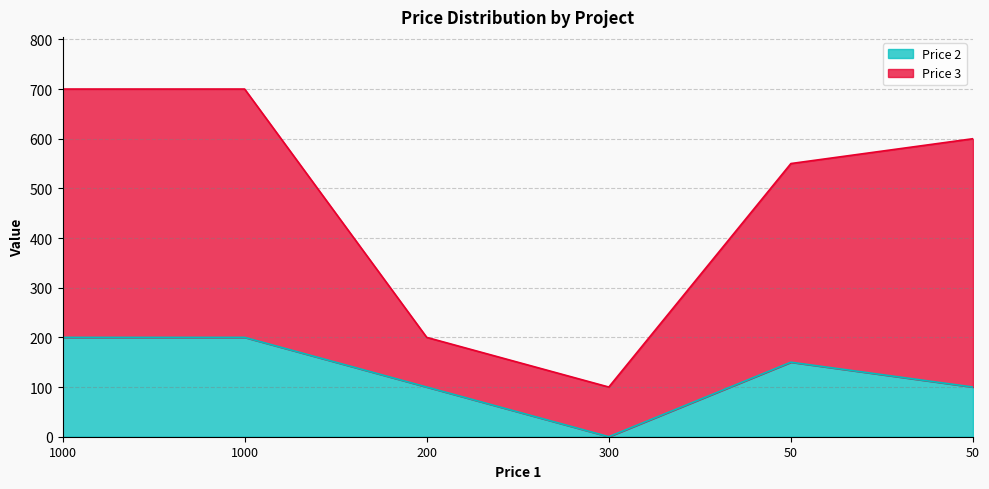

True or false: Price 3 has a value of 77 at 200.

False